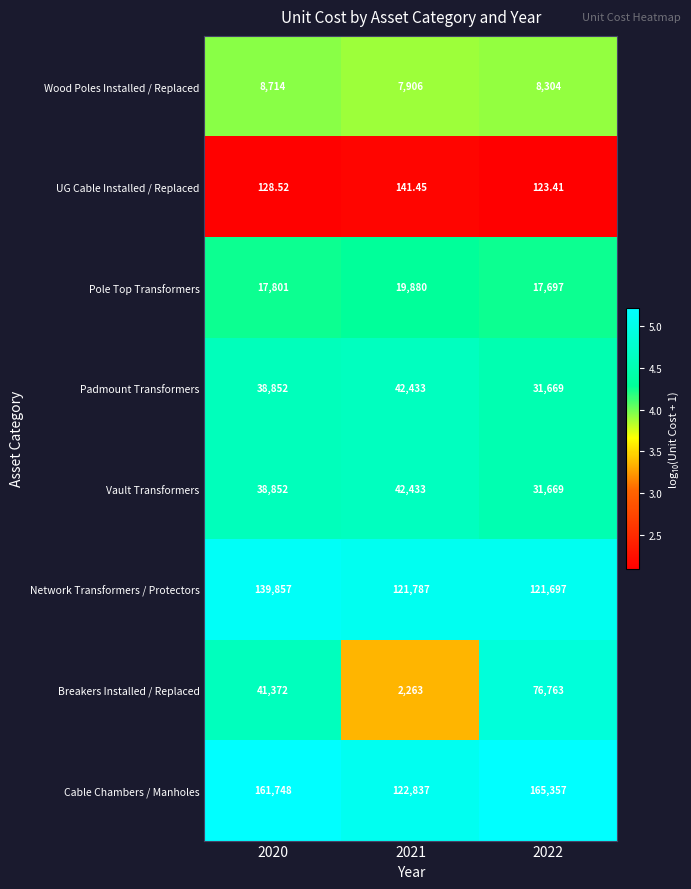

Which series changed the most between 2020 and 2022?

Breakers Installed / Replaced